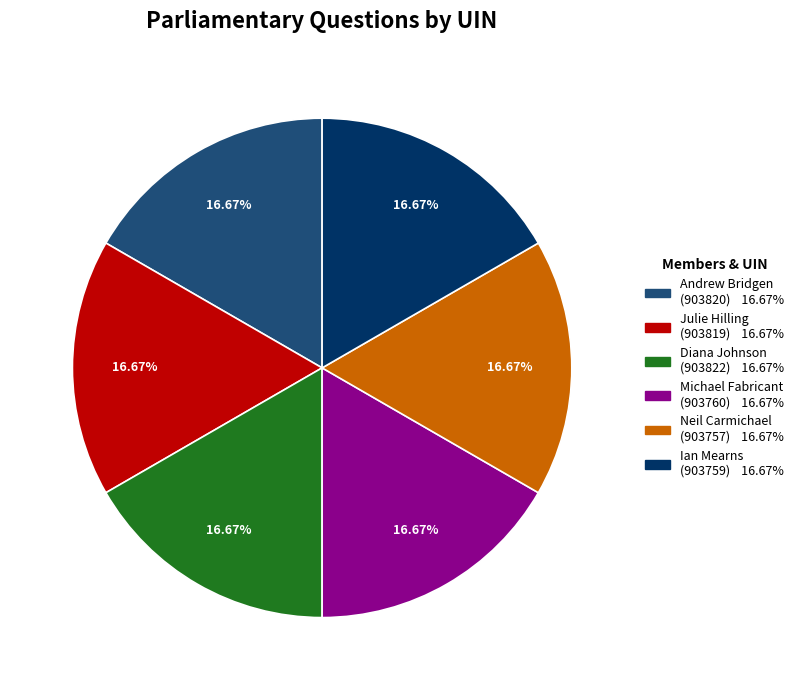

Do Andrew Bridgen (903820) and Ian Mearns (903759) together represent more than half of the pie?

No